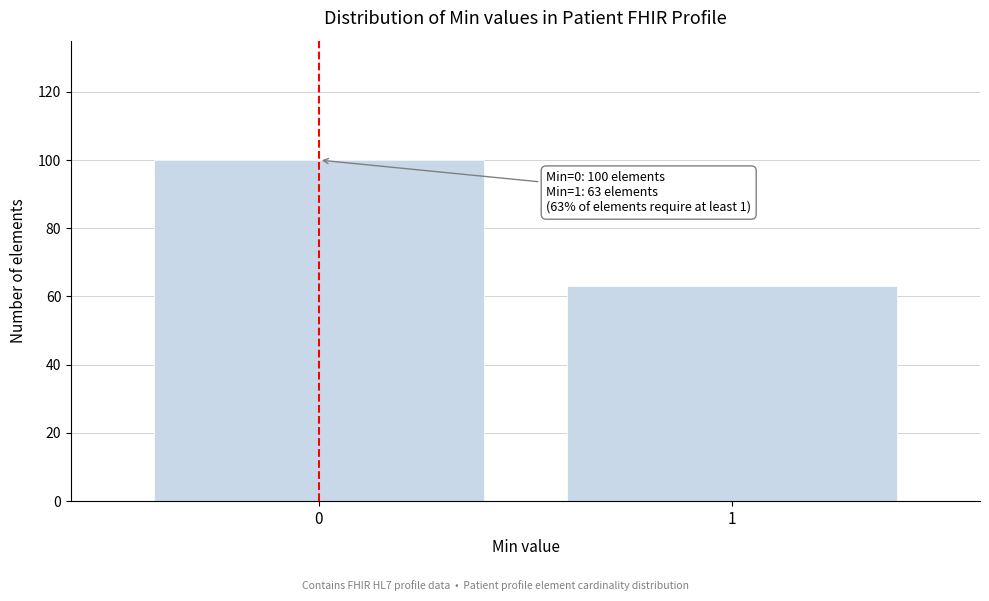

Reading left to right, list all the values displayed in this chart.

100	63